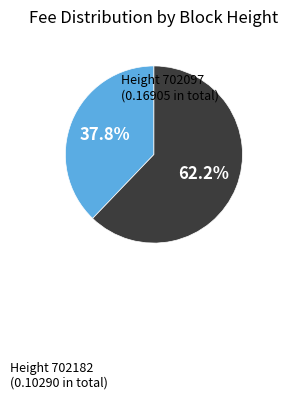

How many segments does this pie chart have?

2